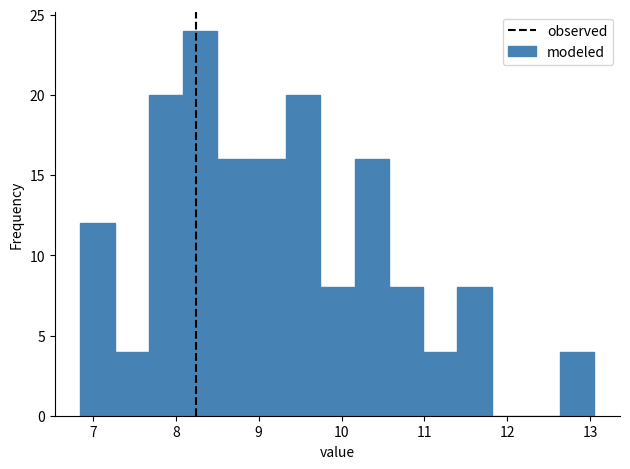

Over which range of the x-axis is the bar tallest?

8.1 to 8.5